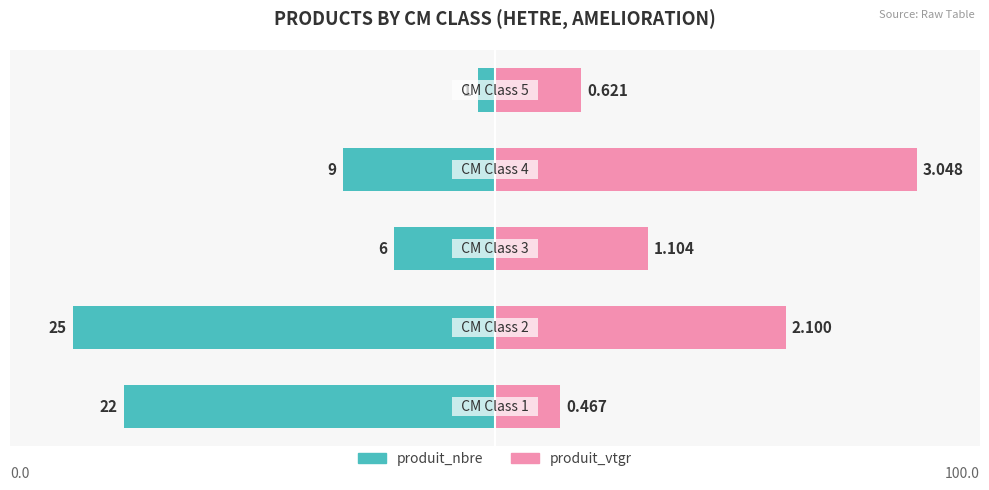

At −150, list the series in order from smallest to largest.

produit_nbre, produit_vtgr